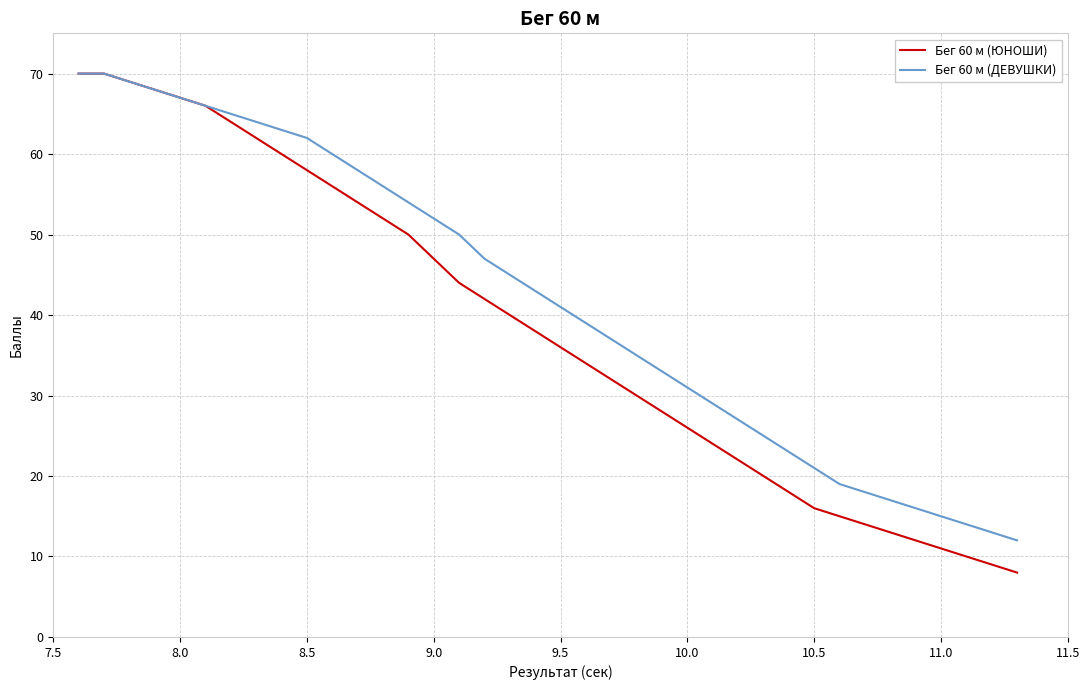

Which series has the largest range (max minus min)?

Бег 60 м (ЮНОШИ)